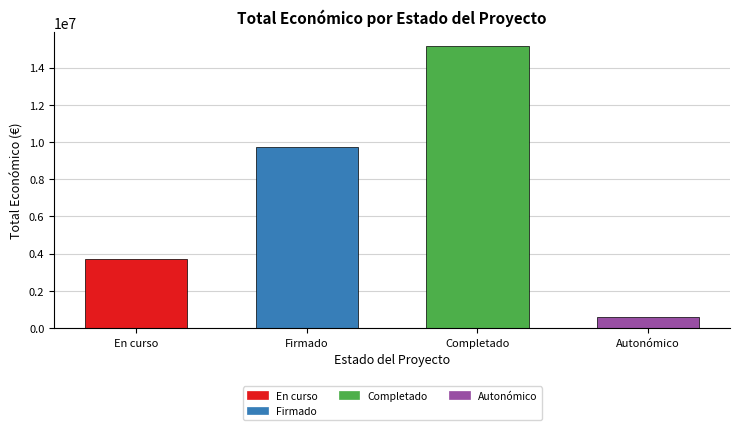

Reading left to right, extract all data points from this chart.

3719983	9724763	15159717	598049